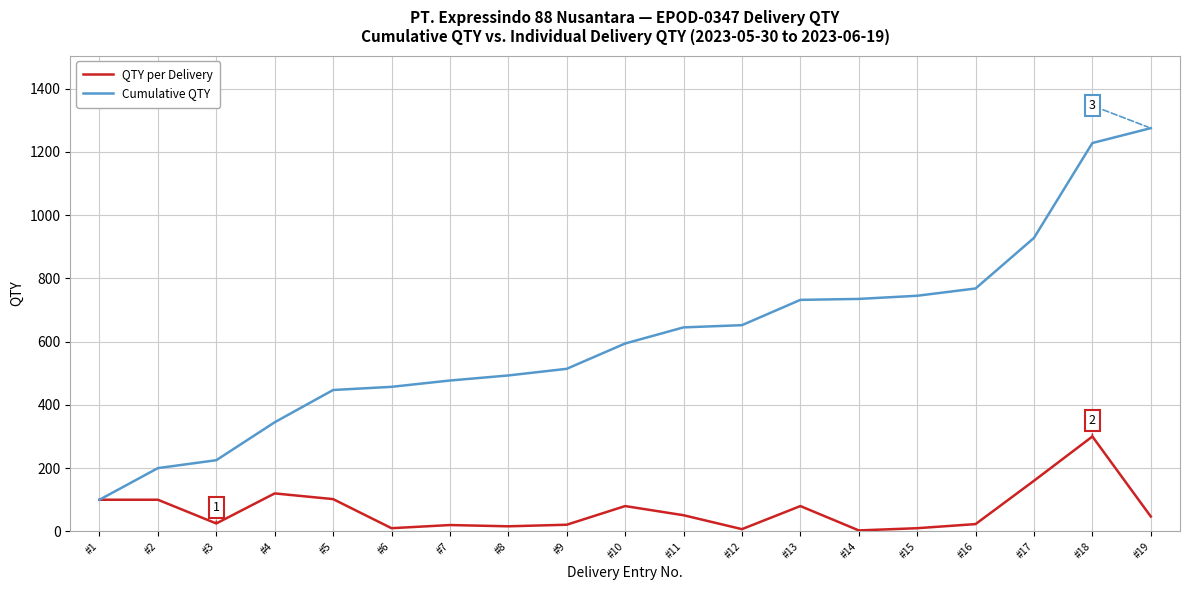

Which category has the highest value in the QTY per Delivery series?

#18